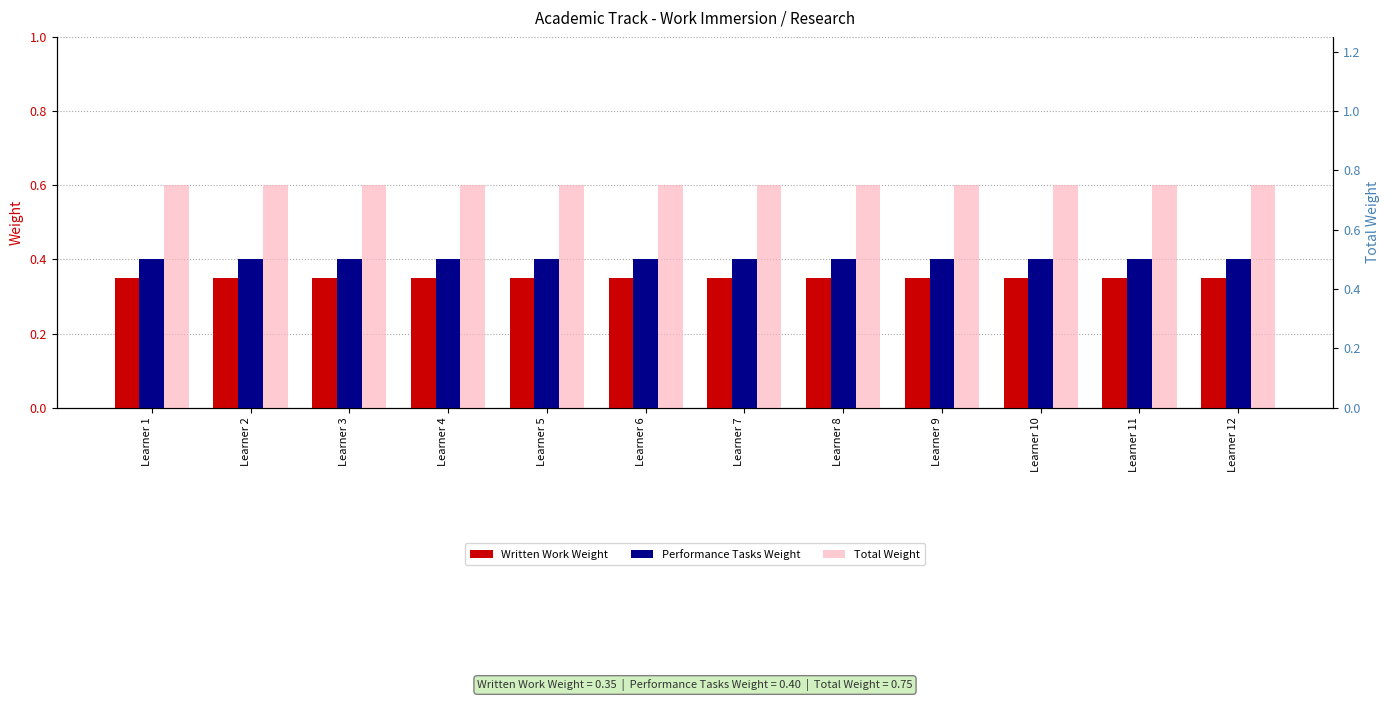

What is the value of the Total Weight bar at the 10th from the left?

0.8